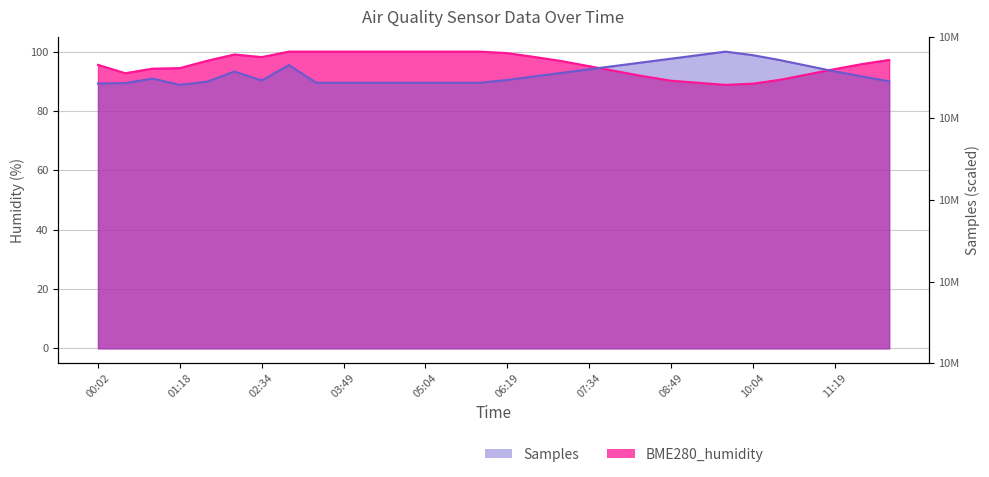

What is the difference between the Samples values at 07:34 and 08:24?

2.4